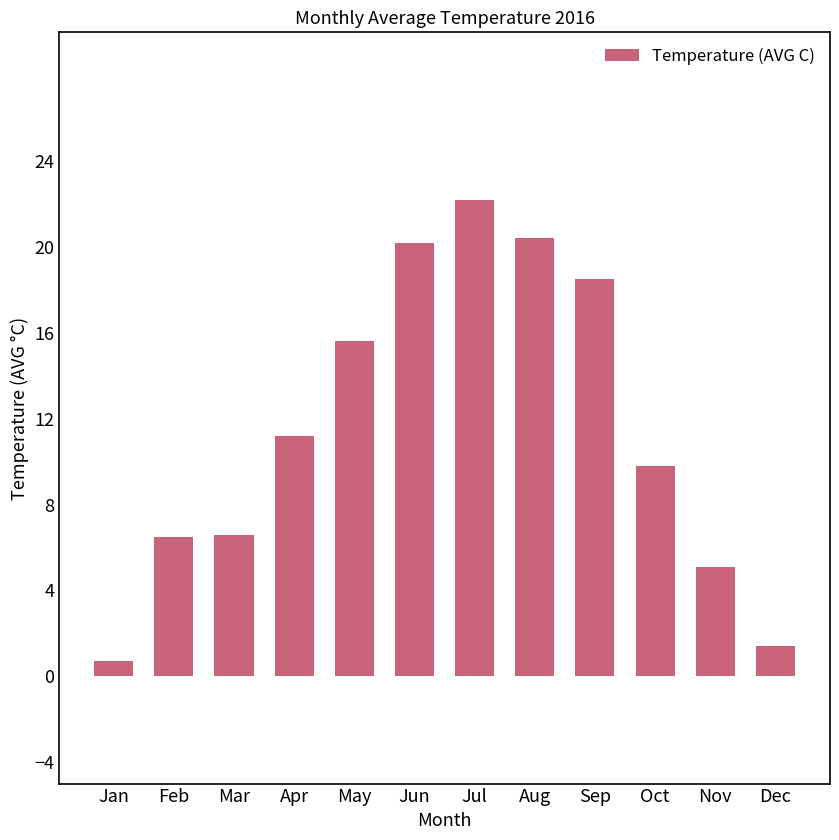

The chart shows a value of 9.8 at Oct. True or false?

True